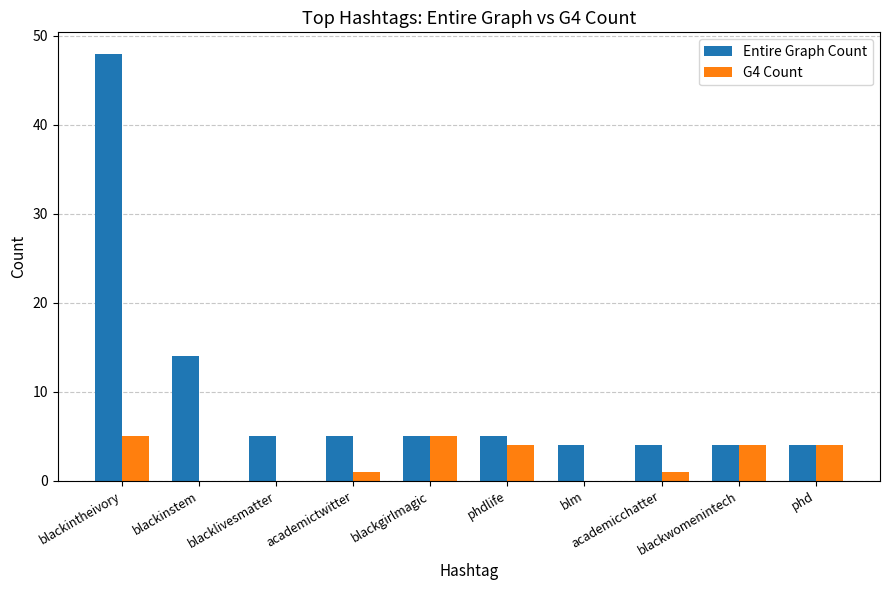

Reading left to right, list all the values displayed in this chart.

Entire Graph Count: blackintheivory=48	blackinstem=14	blacklivesmatter=5	academictwitter=5	blackgirlmagic=5	phdlife=5	blm=4	academicchatter=4	blackwomenintech=4	phd=4
G4 Count: blackintheivory=5	blackinstem=0	blacklivesmatter=0	academictwitter=1	blackgirlmagic=5	phdlife=4	blm=0	academicchatter=1	blackwomenintech=4	phd=4